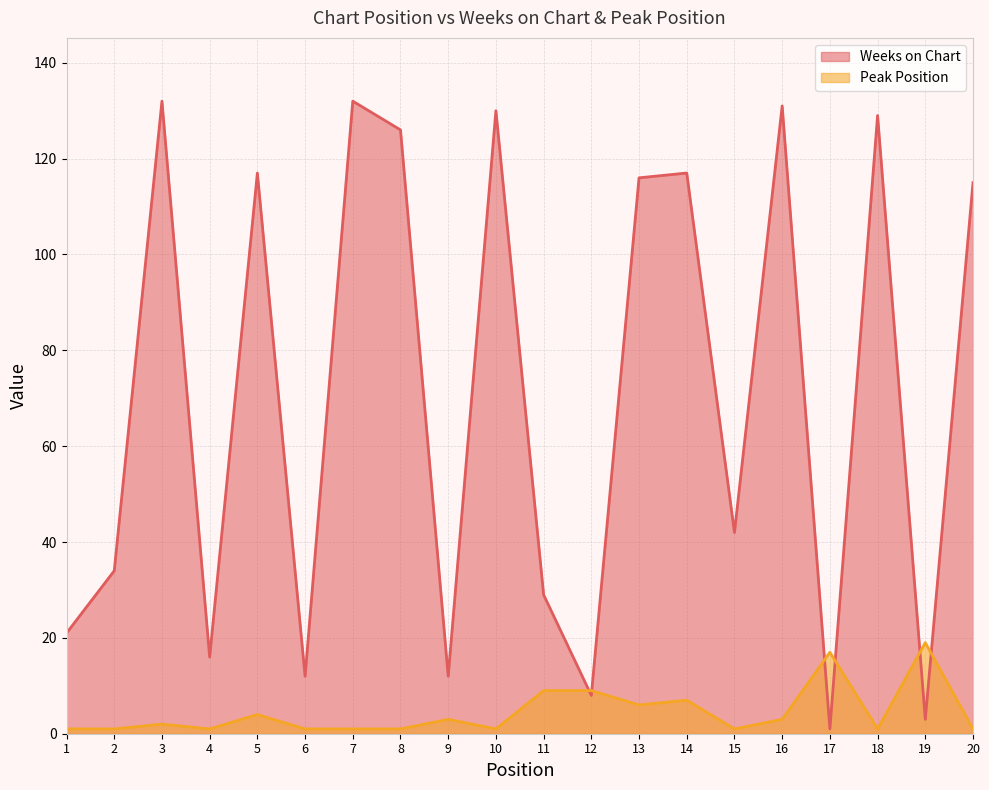

Reading right to left, transcribe all the data shown in this chart.

Weeks on Chart: 115	3	129	1	131	42	117	116	8	29	130	12	126	132	12	117	16	132	34	21
Peak Position: 1	19	1	17	3	1	7	6	9	9	1	3	1	1	1	4	1	2	1	1